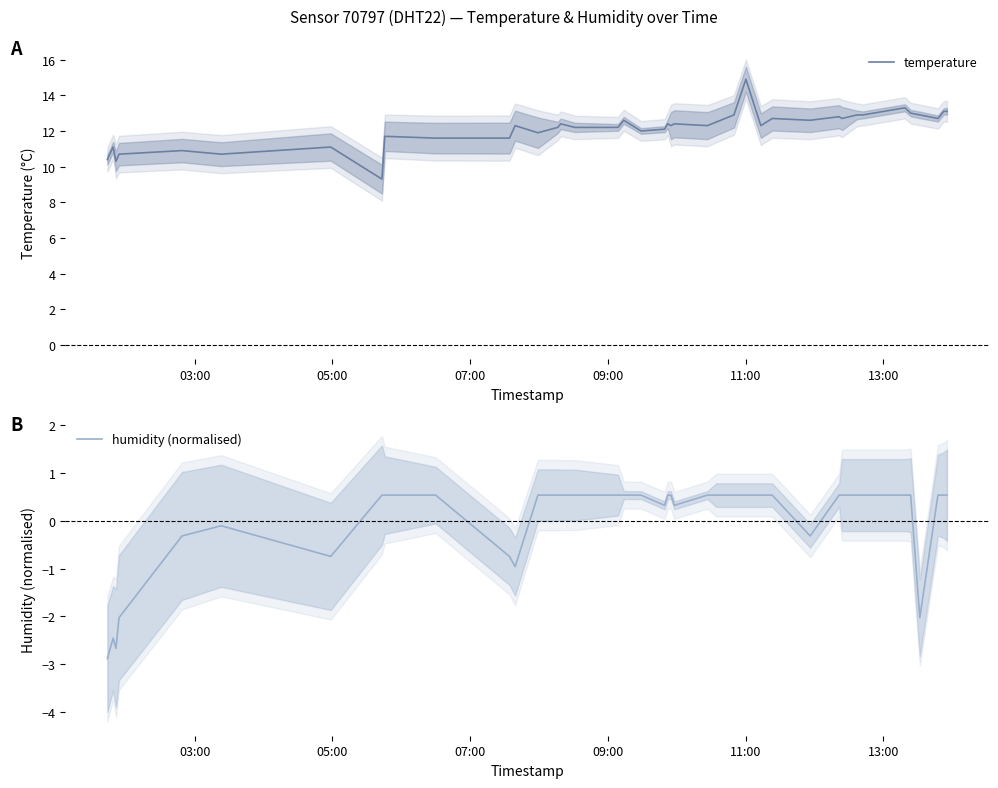

True or false: temperature has more than 2 points higher than both neighbors.

True